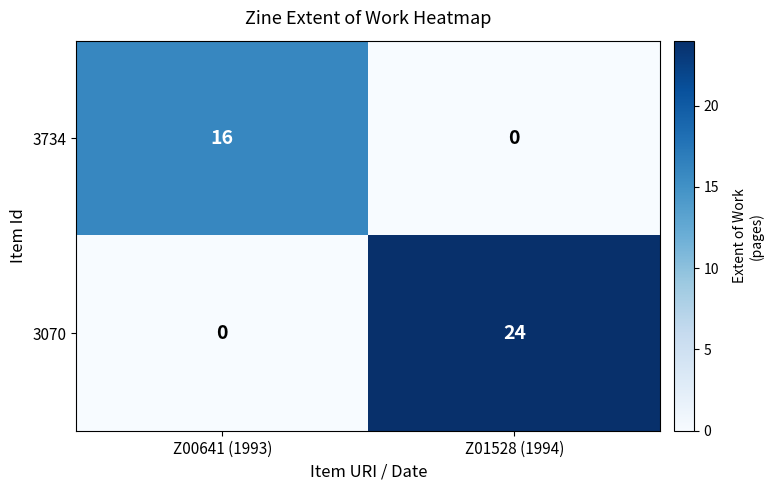

Which series changed the most between Z00641 (1993) and Z01528 (1994)?

3070